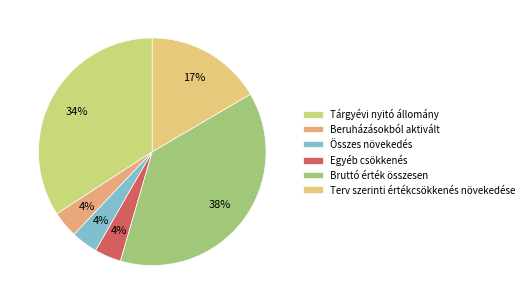

Count the number of slices in the pie.

6